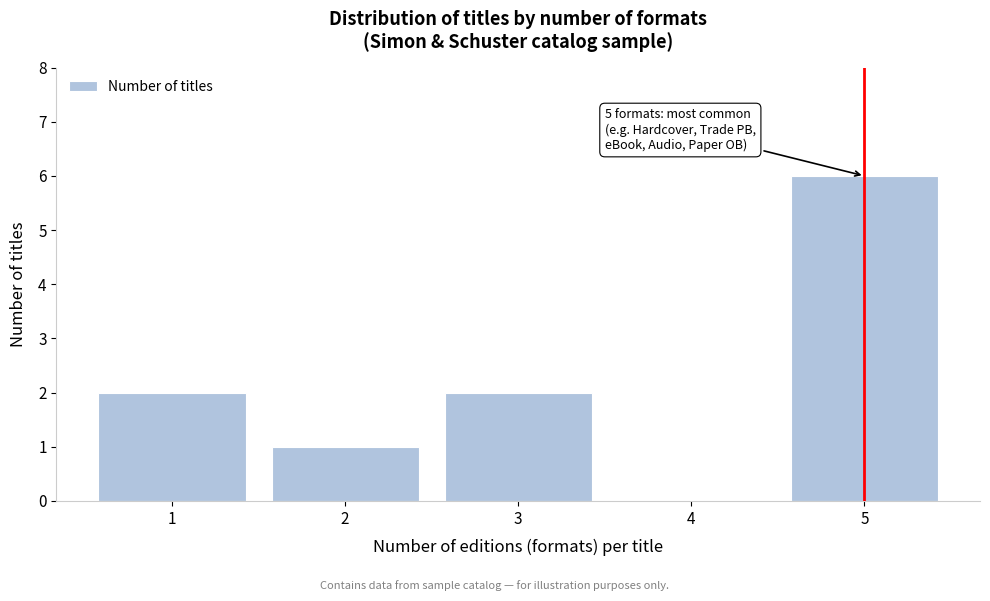

Reading right to left, list all the values displayed in this chart.

5=6	4=0	3=2	2=1	1=2